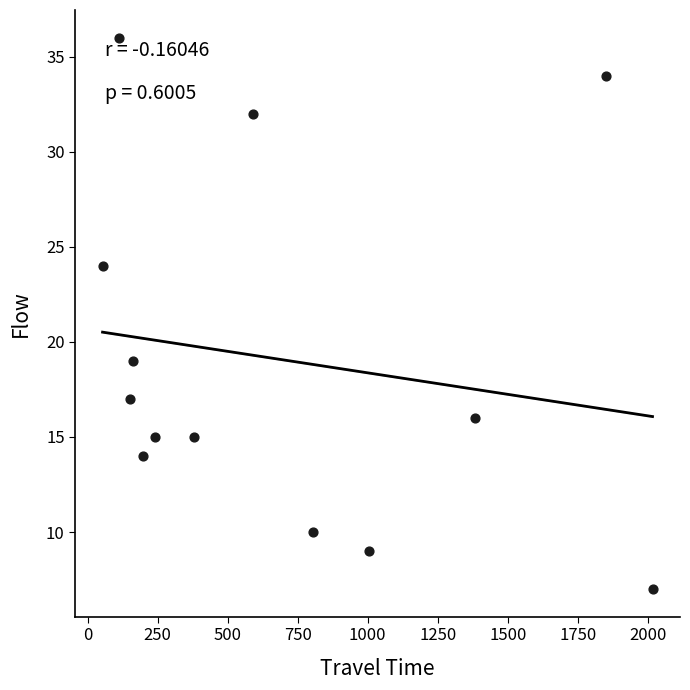

What Y value in the scatter plot is closest to 21?

19